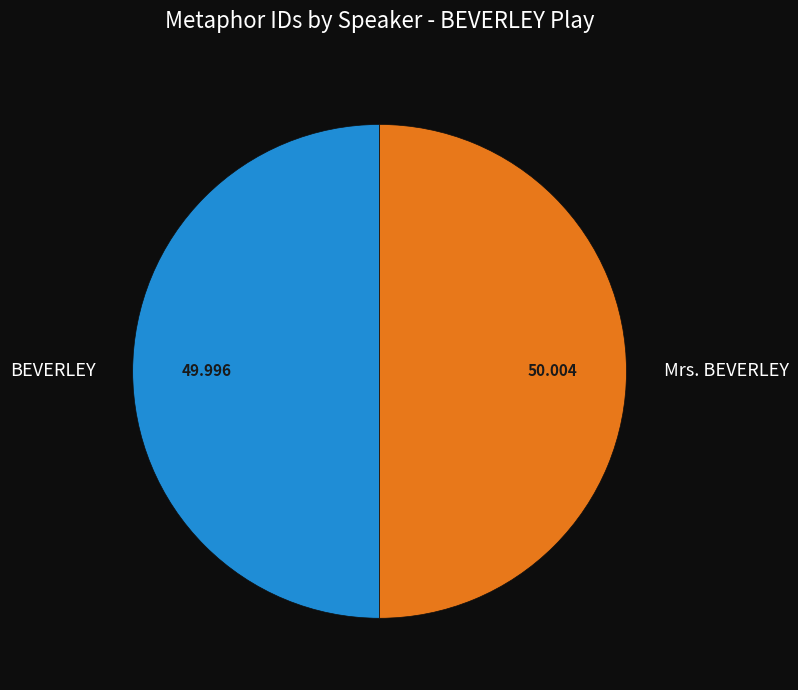

Is the sum of BEVERLEY and Mrs. BEVERLEY greater than half?

Yes